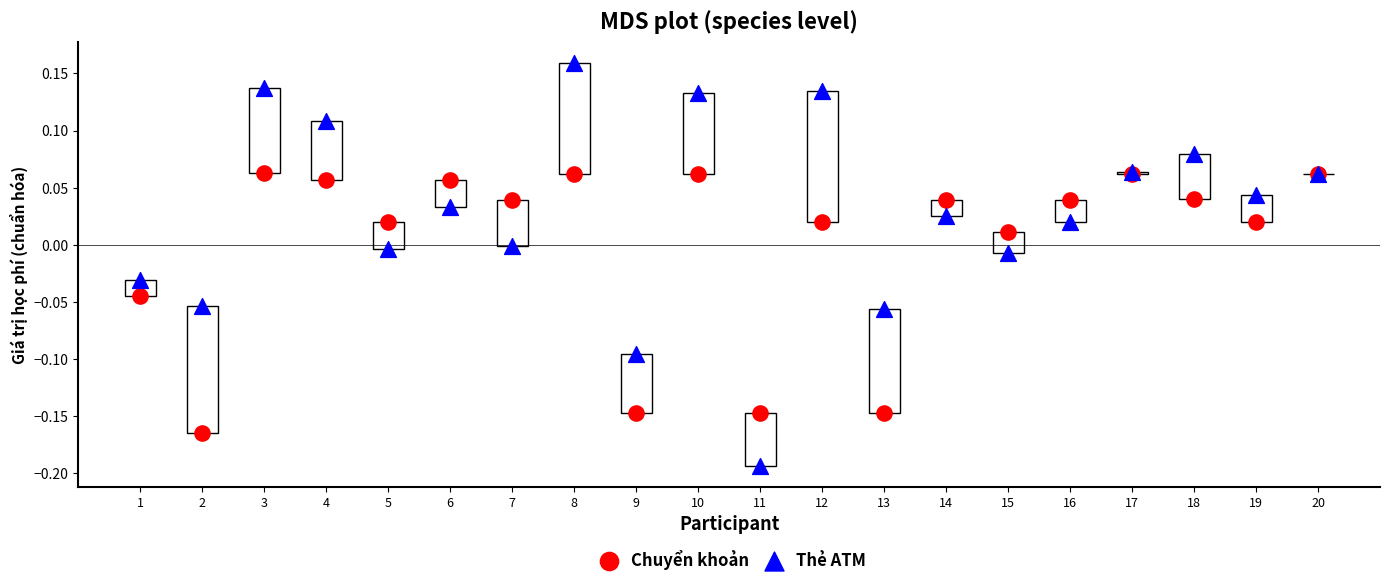

Which series reaches the minimum Y coordinate?

Thẻ ATM